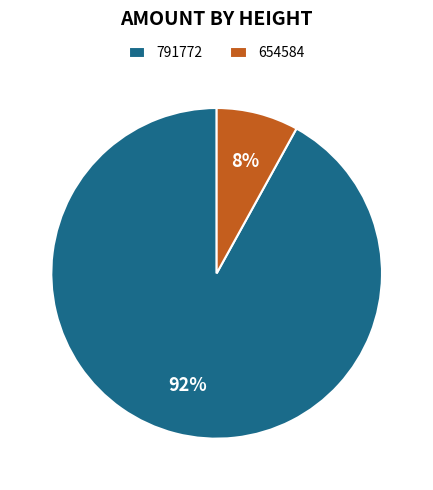

The 791772 slice represents 99% of the pie. True or false?

False